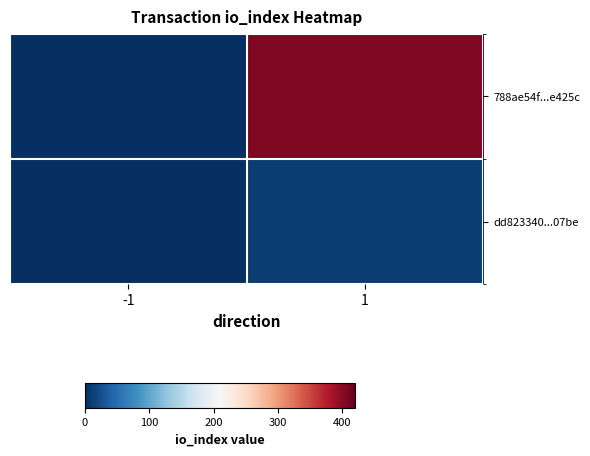

Reading right to left, transcribe all the data shown in this chart.

788ae54f...e425c: 1=406	-1=-1
dd823340...07be: 1=11	-1=1